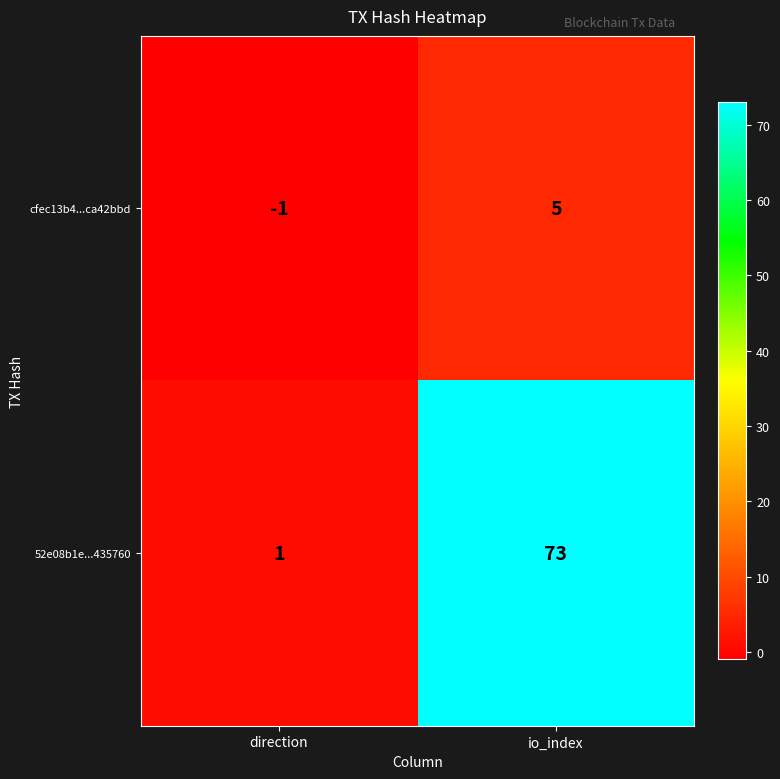

Which series has the largest range (max minus min)?

52e08b1e...435760